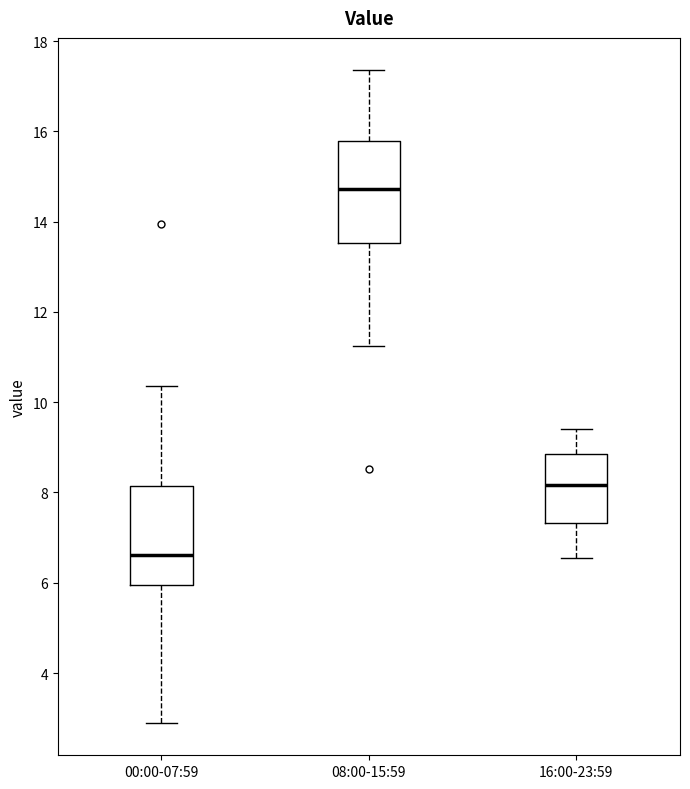

Where does the lower whisker of the box for 00:00-07:59 end on the y-axis? The values are not printed on the chart, so give them approximately, as read against the axis.

3.0